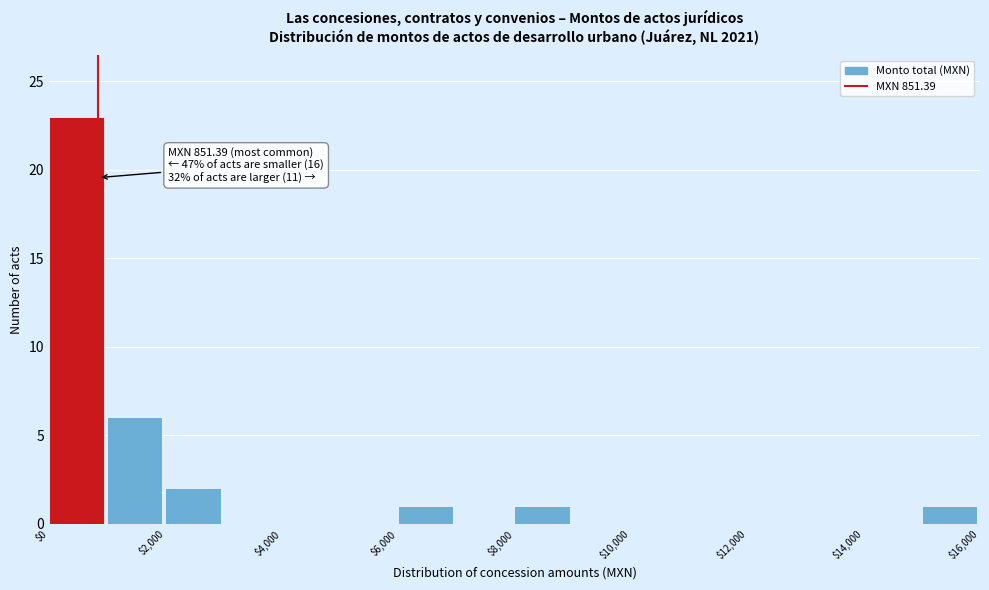

Which range on the x-axis has the tallest bar?

0 to 1000